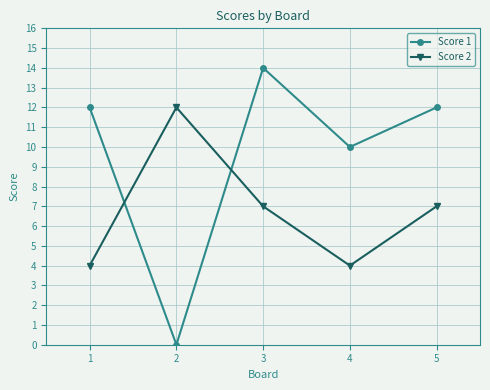

True or false: Score 2 has more than 0 points higher than both neighbors.

True